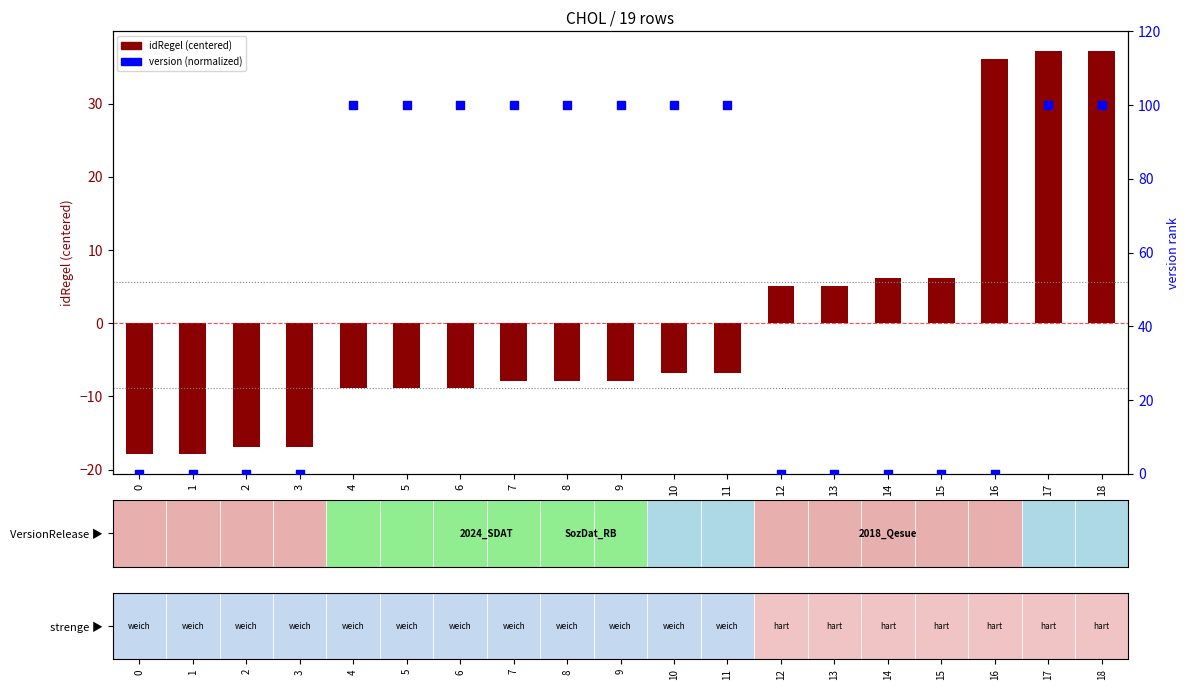

Which series reaches the minimum Y coordinate?

idRegel (centered)